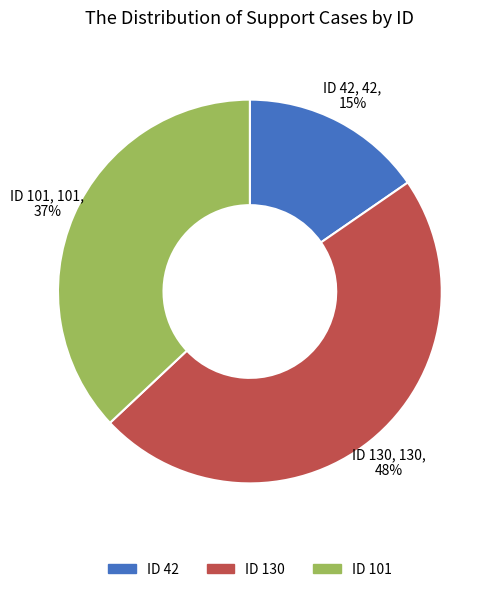

What percentage is the ID 42 slice, to the nearest percent?

15%